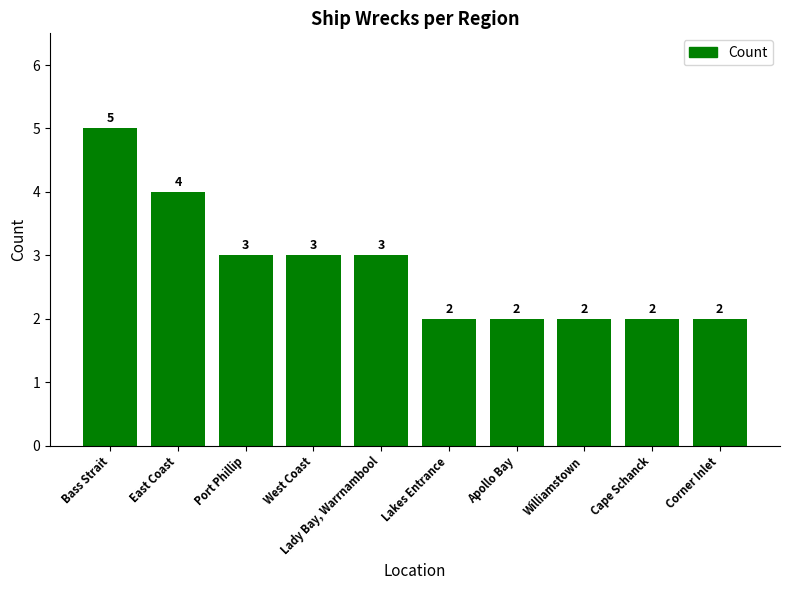

Is it true that the value at Apollo Bay is 4?

False